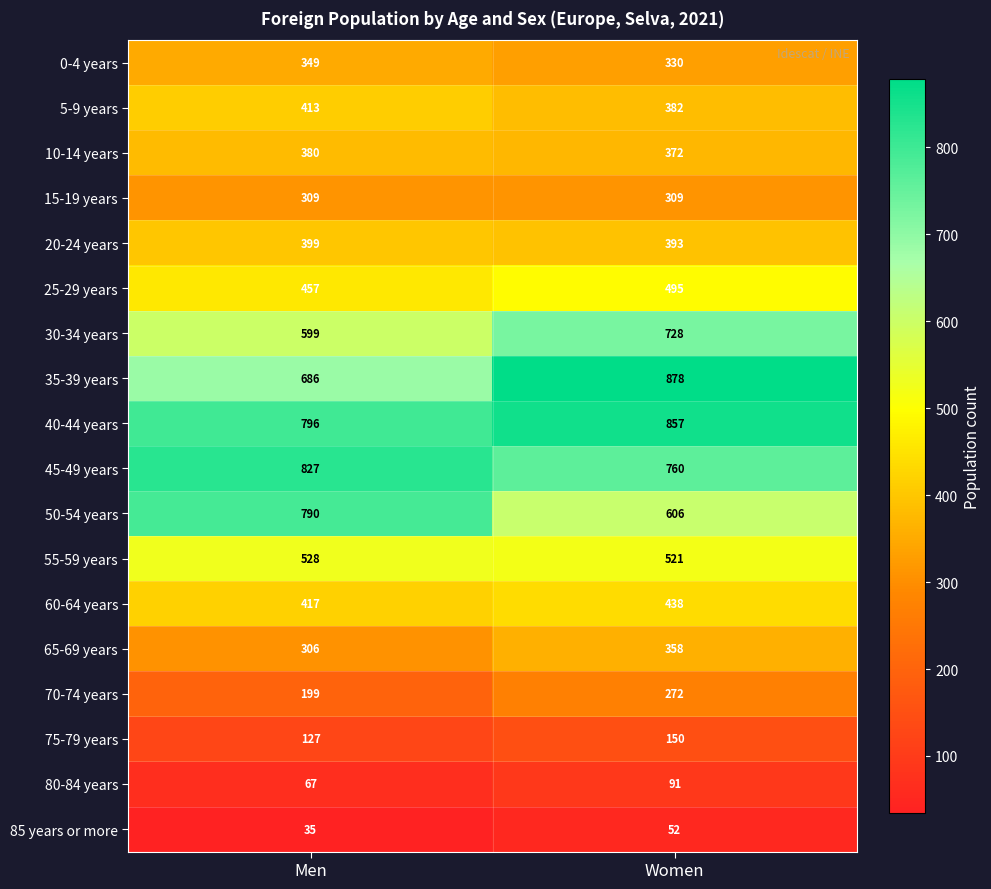

Count the number of data series in this chart.

18